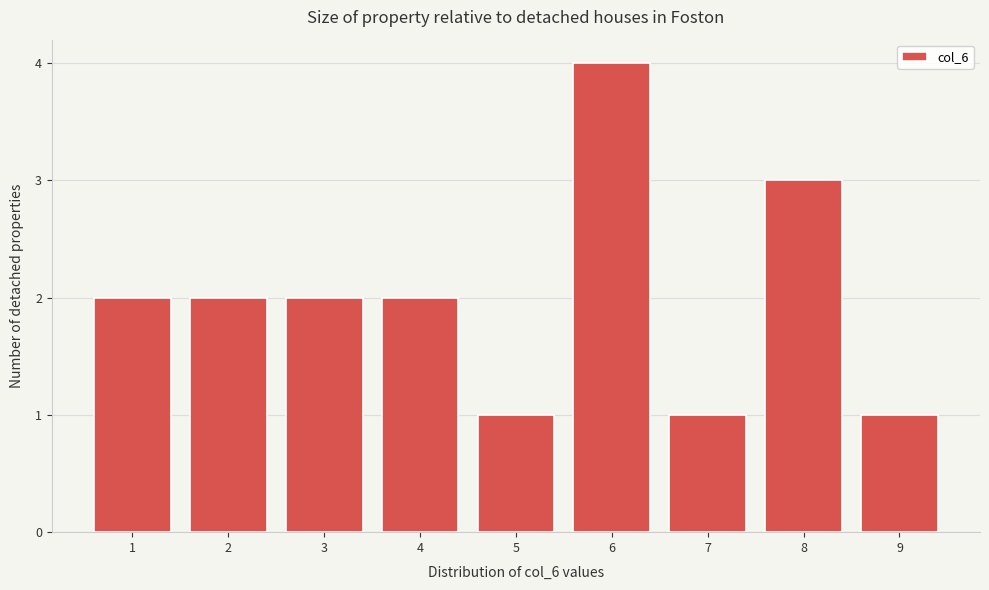

Reading left to right, extract all data points from this chart.

2	2	2	2	1	4	1	3	1